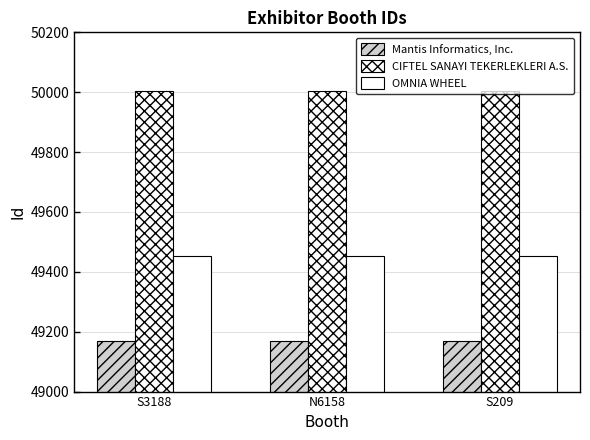

How many bars are there in each group?

3